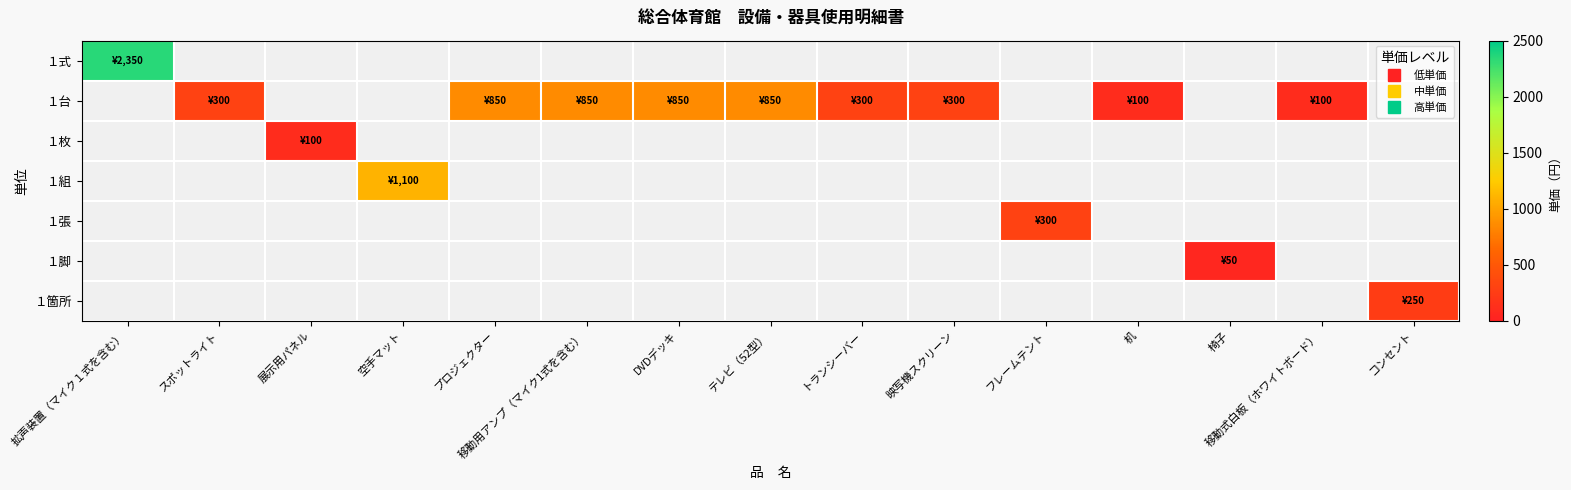

Which series changed the most between スポットライト and 移動式白板（ホワイトボード）?

１台